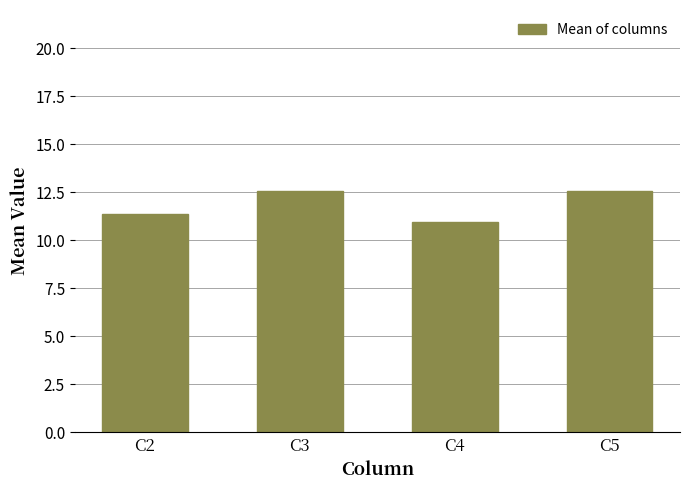

What is the greatest value displayed?

12.6